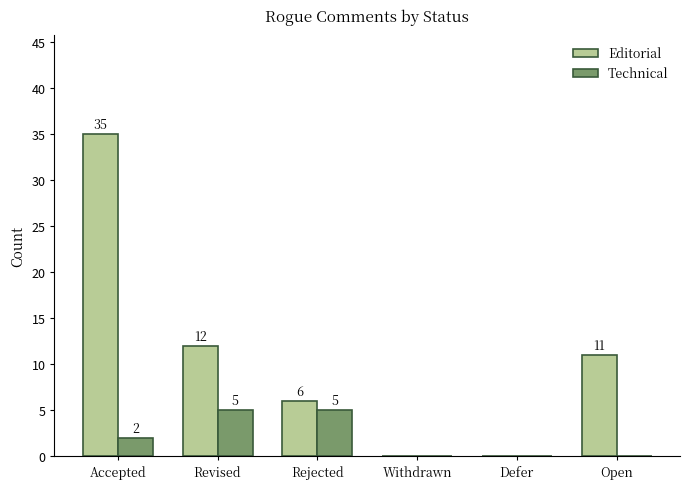

Are the bars horizontal?

No